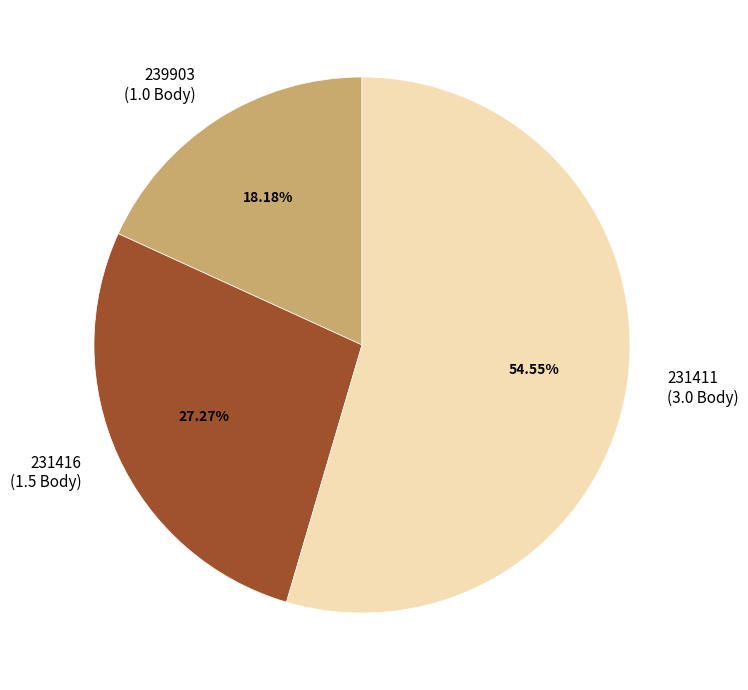

Approximately how many times larger is the value at 231416 compared to 231411?

0.5